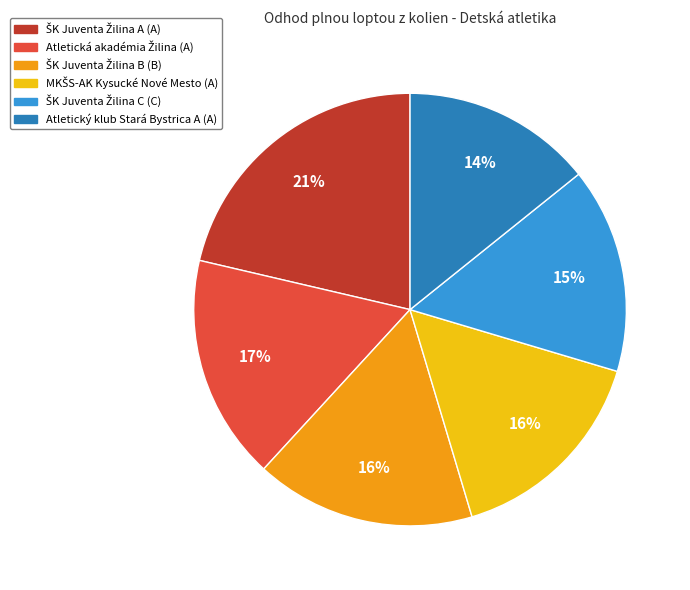

To the nearest percent, what is the average slice percentage?

17%